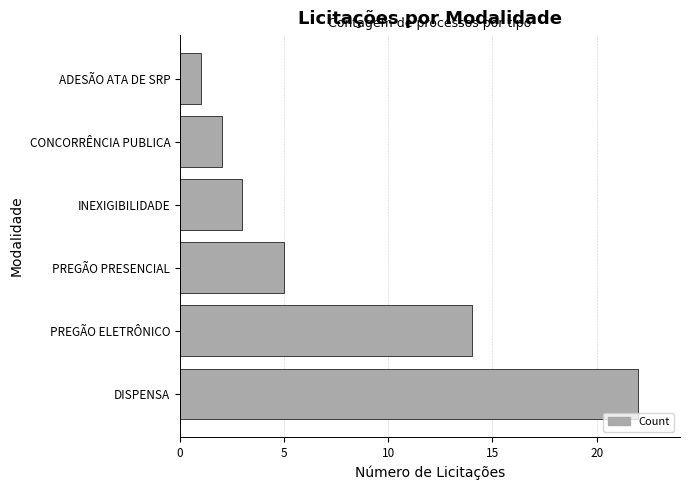

Rank the categories by value from lowest to highest.

ADESÃO ATA DE SRP, CONCORRÊNCIA PUBLICA, INEXIGIBILIDADE, PREGÃO PRESENCIAL, PREGÃO ELETRÔNICO, DISPENSA